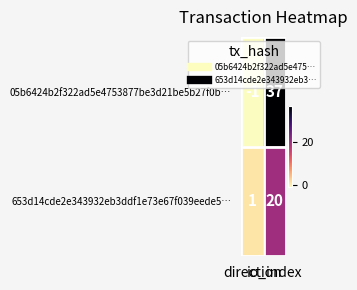

How many categories are shown in the chart?

2